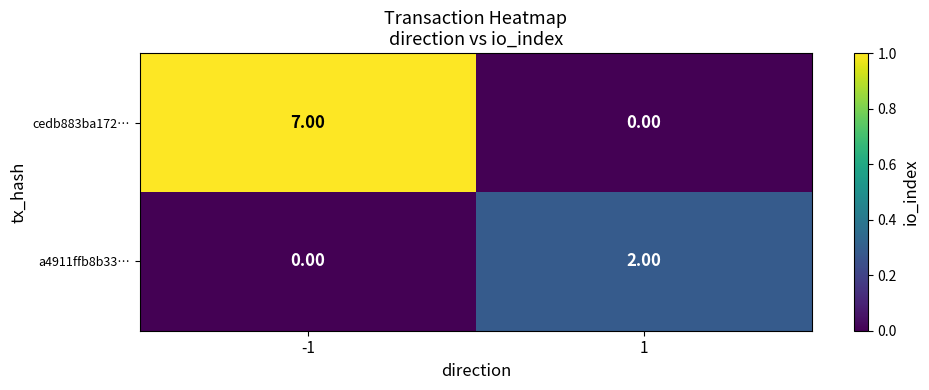

What is the spread (max minus min) of values at -1?

7